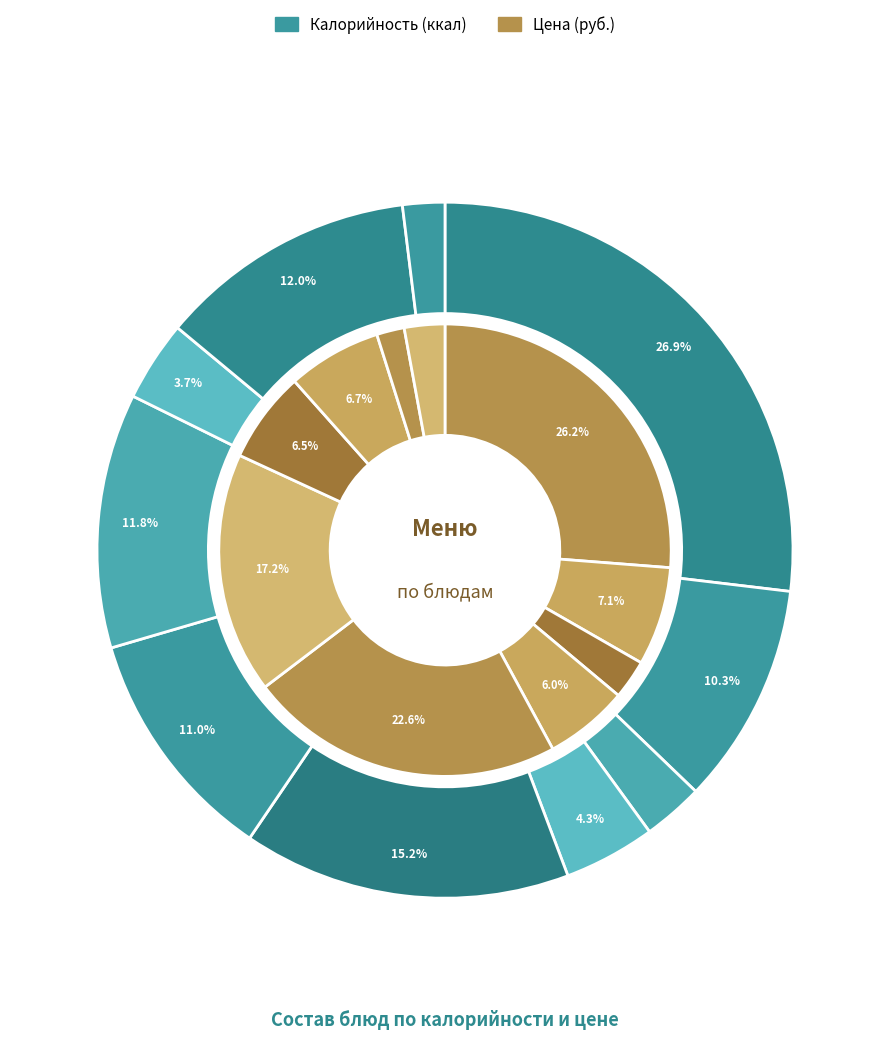

Is there any slice that represents more than half of the pie?

No